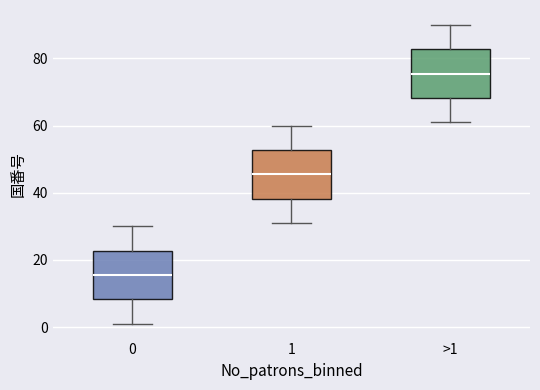

Where is the lower edge of the box for 0 on the y-axis? The values are not printed on the chart, so give them approximately, as read against the axis.

8